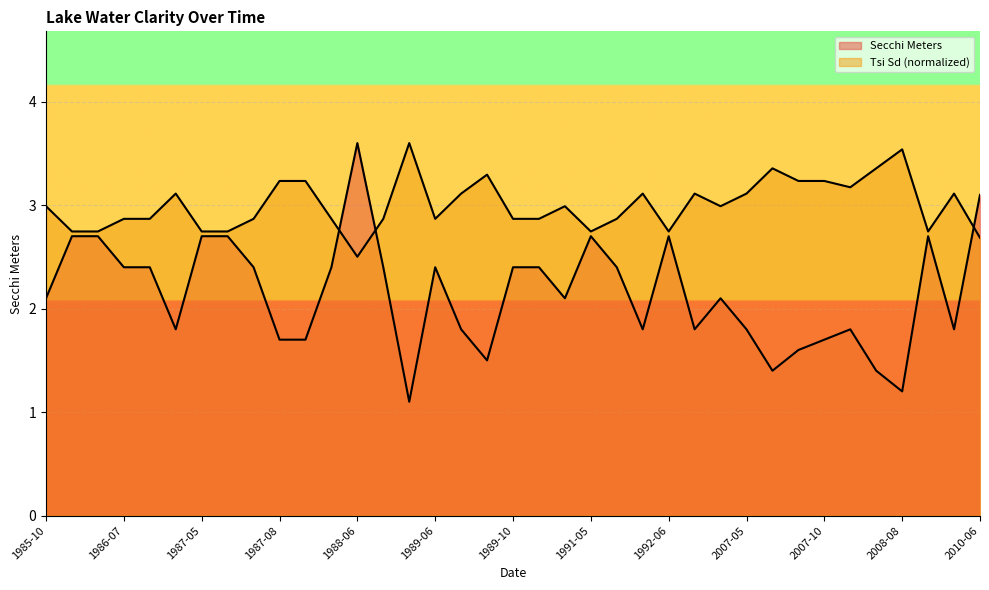

What is the difference between the Secchi Meters values at 1986-09 and 1986-07?

0.6